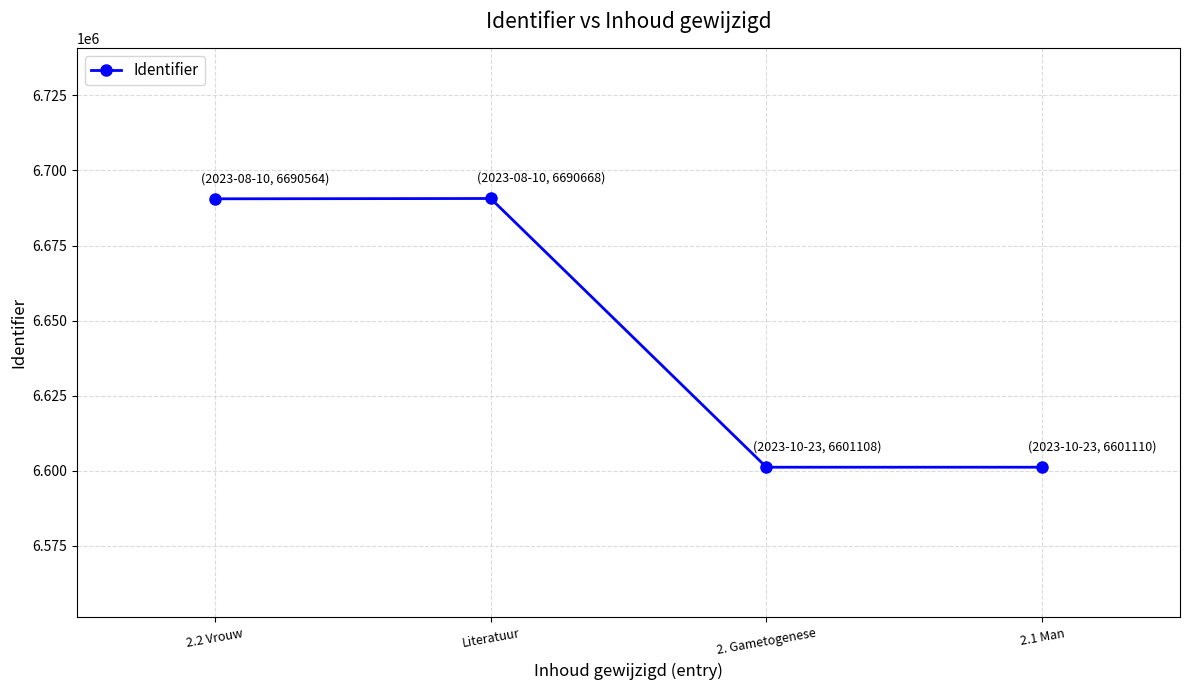

What is the label of the 3rd point from the right?

Literatuur